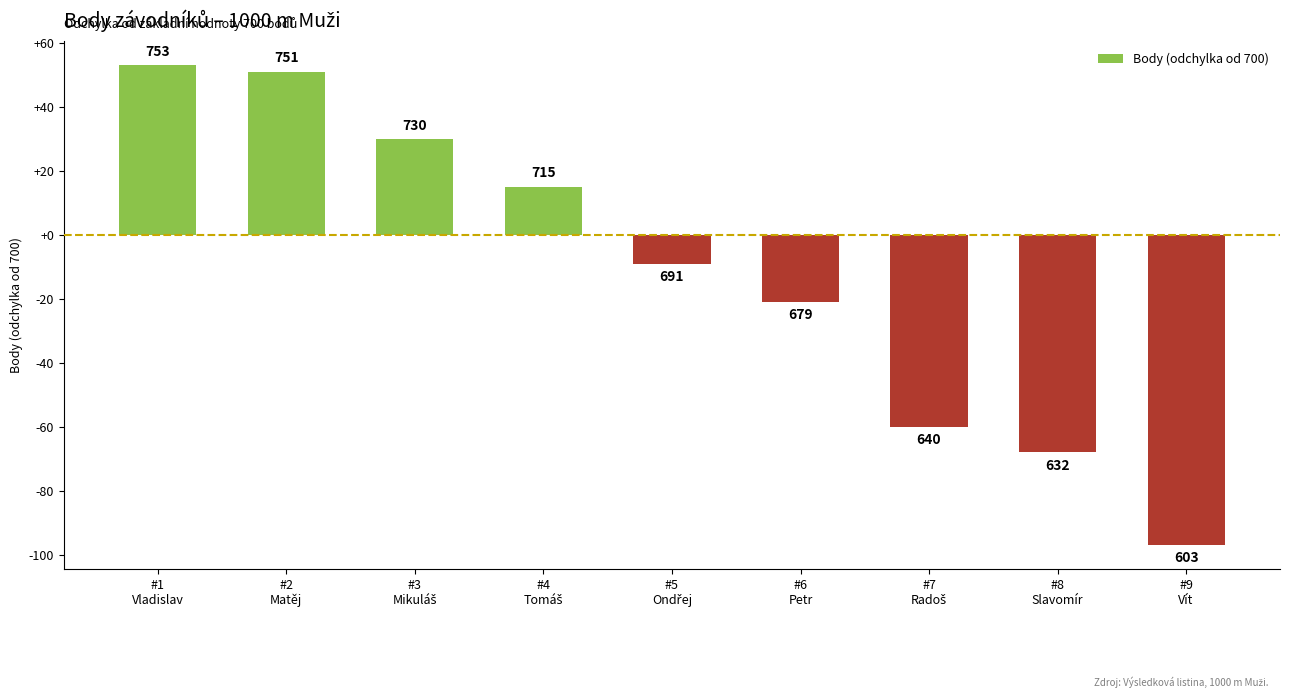

Are the bars horizontal?

No